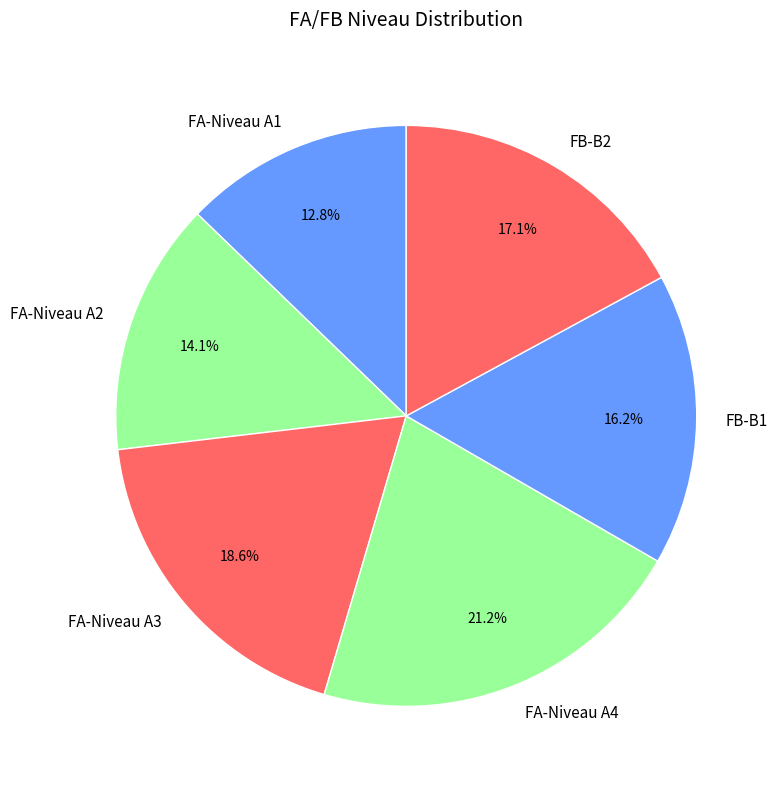

Does FB-B2 account for over 50% of the chart?

No